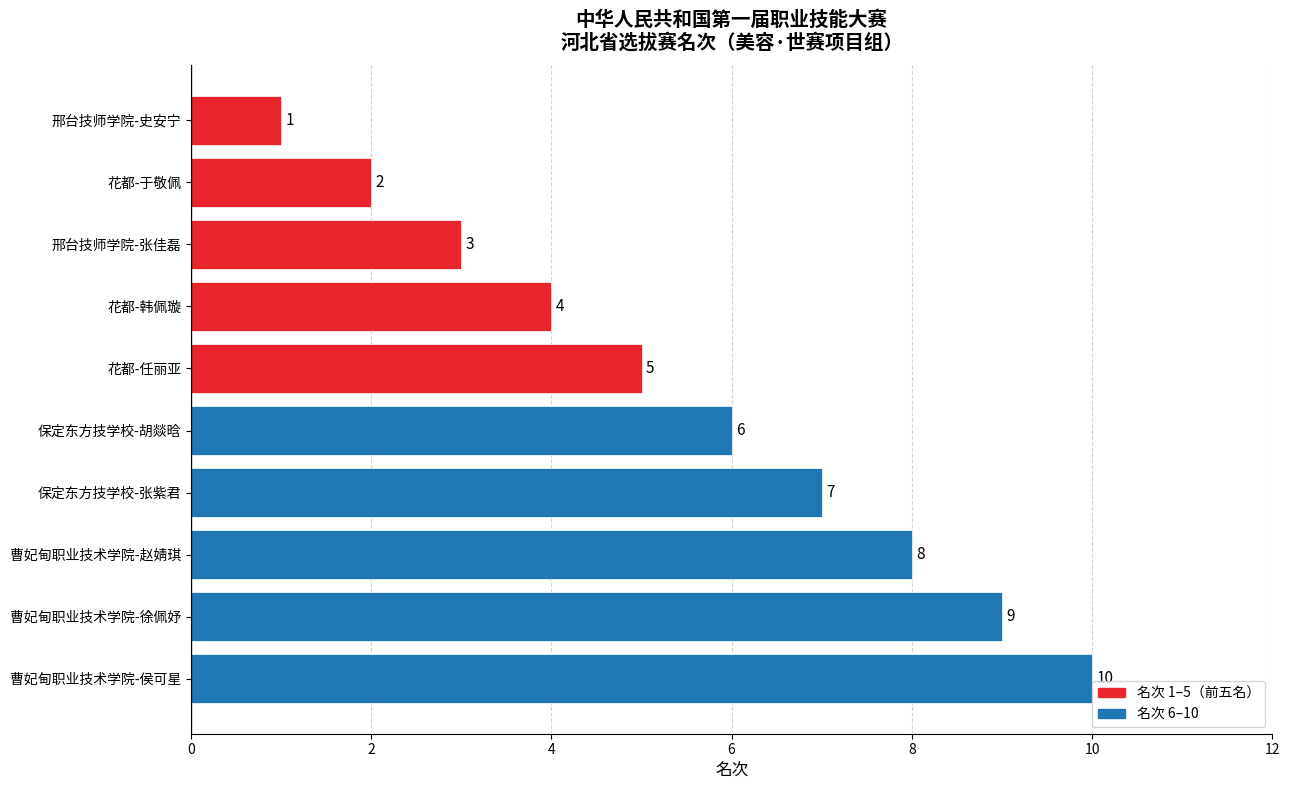

Between 邢台技师学院-史安宁 and 保定东方技学校-胡燚晗, which is larger?

保定东方技学校-胡燚晗